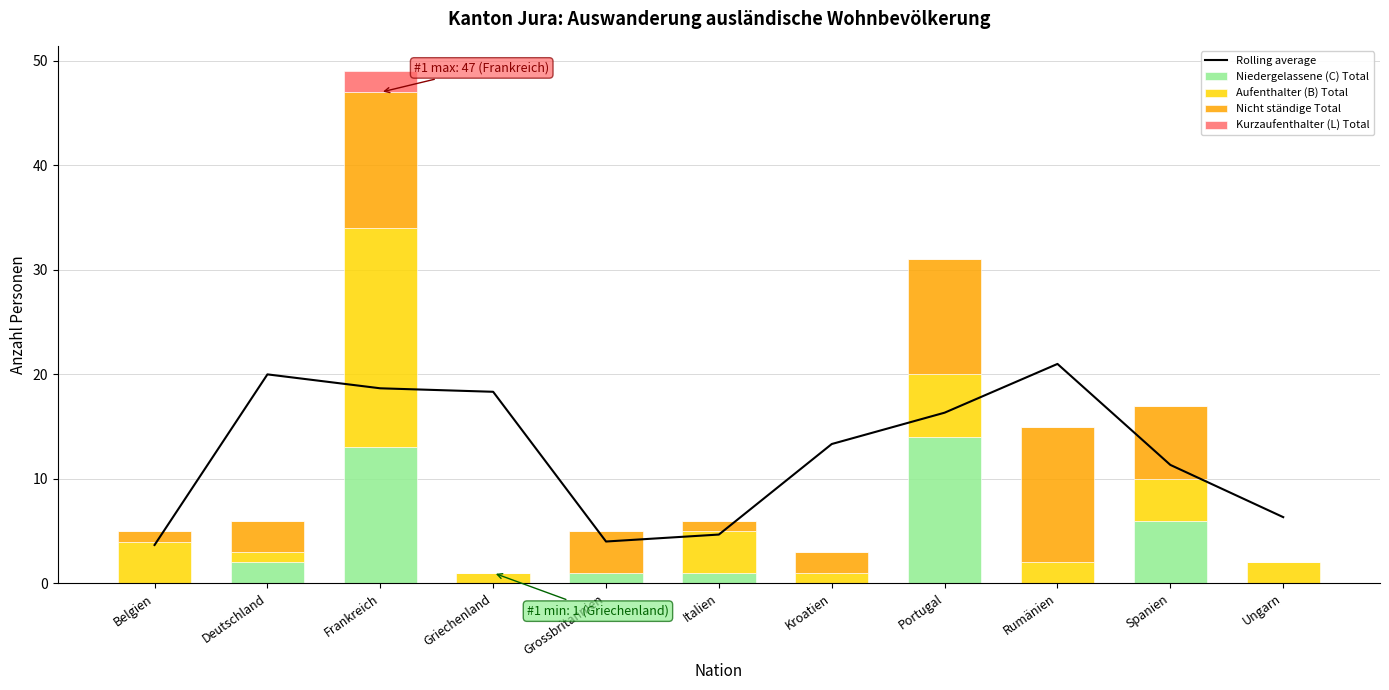

Reading left to right, transcribe all the data shown in this chart.

Rolling average: 3.7	20.0	18.7	18.3	4.0	4.7	13.3	16.3	21.0	11.3	6.3
Niedergelassene (C) Total: 0.0	2.0	13.0	0.0	1.0	1.0	0.0	14.0	0.0	6.0	0.0
Aufenthalter (B) Total: 4.0	1.0	21.0	1.0	0.0	4.0	1.0	6.0	2.0	4.0	2.0
Nicht ständige Total: 1.0	3.0	13.0	0.0	4.0	1.0	2.0	11.0	13.0	7.0	0.0
Kurzaufenthalter (L) Total: 0.0	0.0	2.0	0.0	0.0	0.0	0.0	0.0	0.0	0.0	0.0